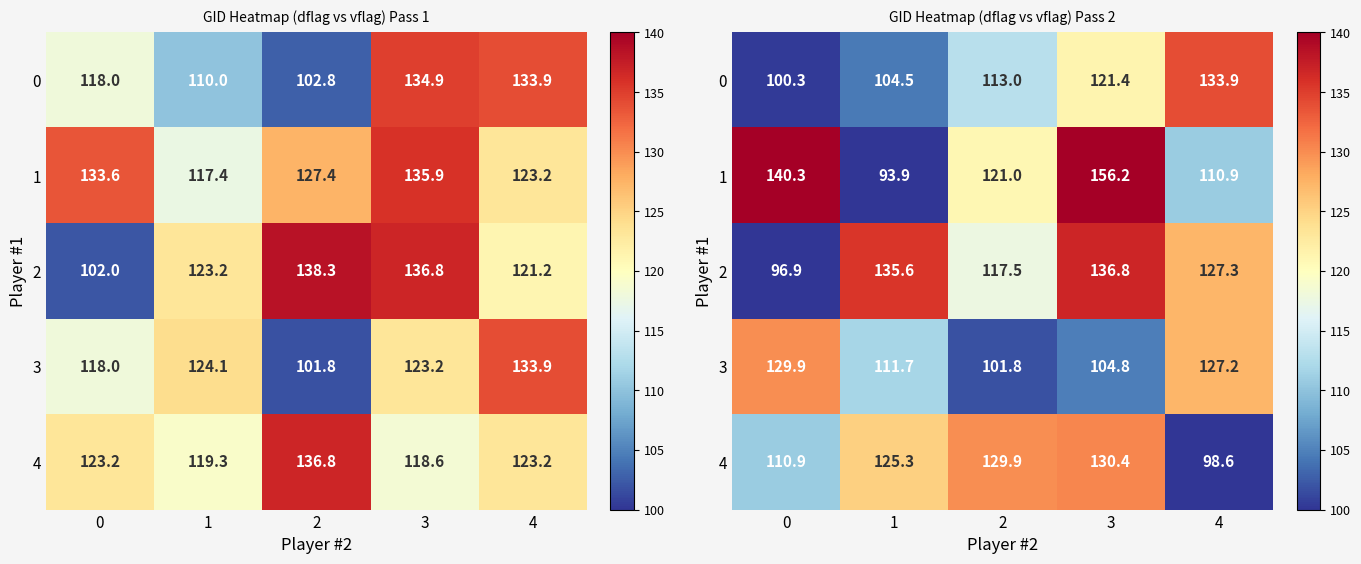

What is the maximum value shown in the chart?

156.2